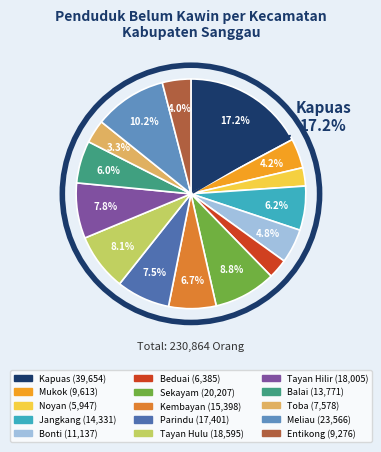

What portion of the pie excludes Jangkang?

93.8%